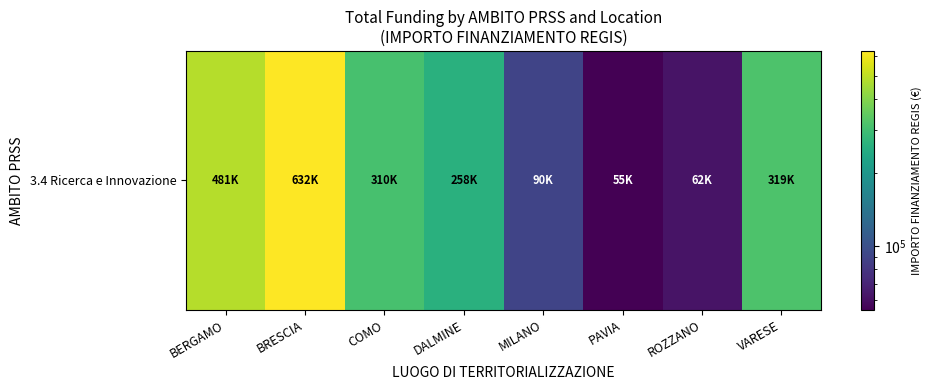

What is the change in value from PAVIA to VARESE?

+264491.5